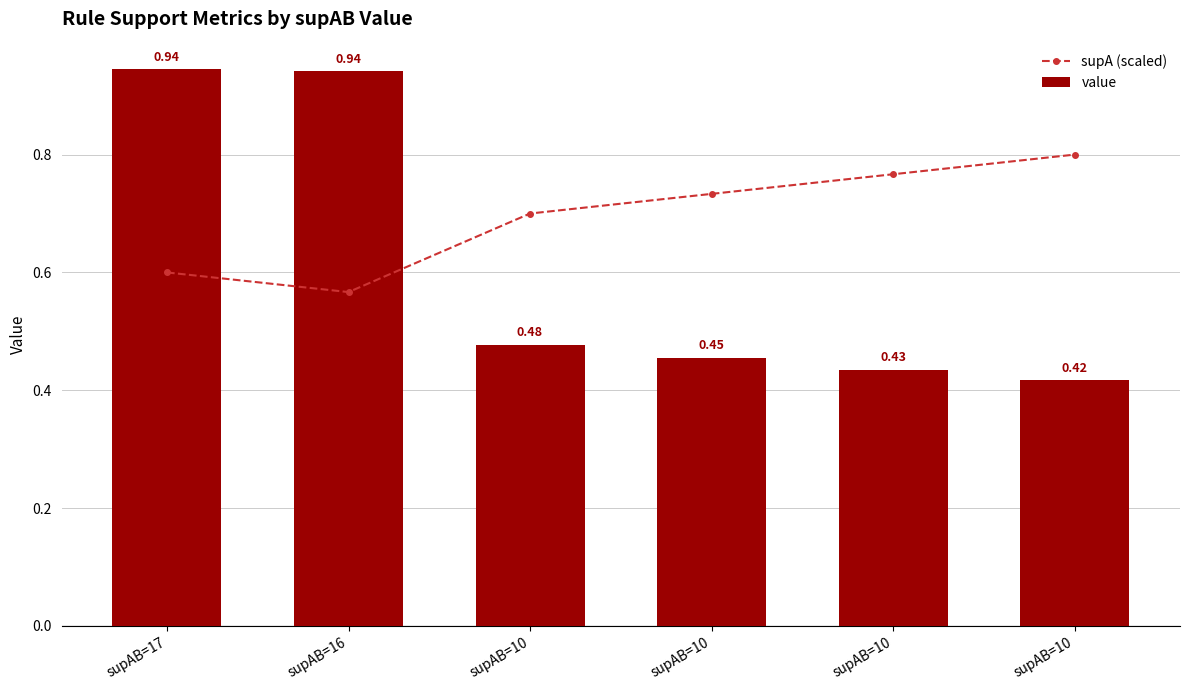

Is it true that supA (scaled) equals 0.6 at supAB=17?

True